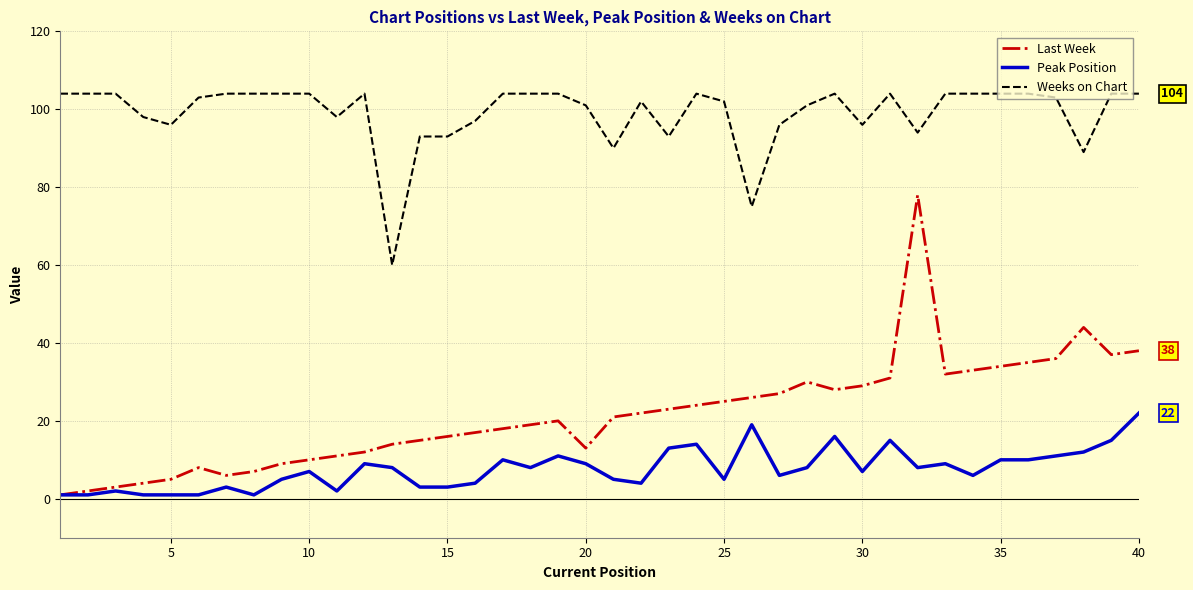

Does the chart have visible grid lines?

Yes